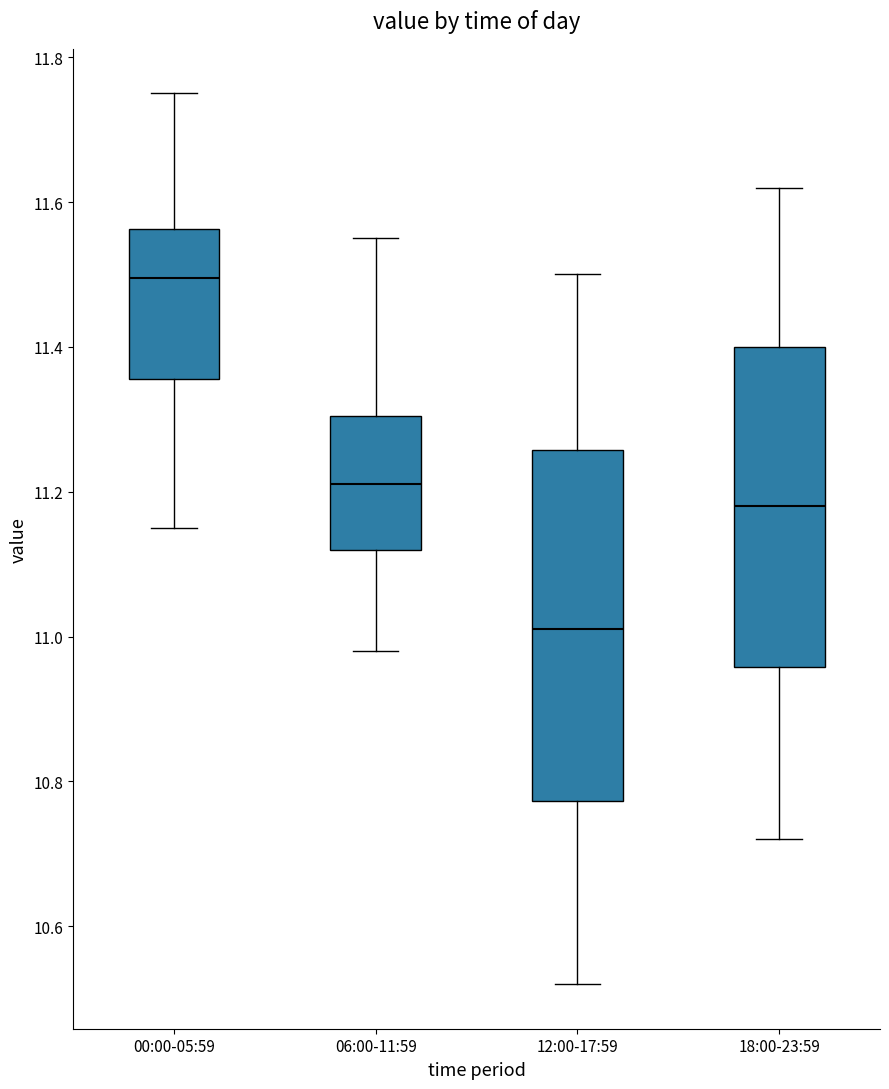

Reading left to right, read every box against the y-axis: the position of its median line, the range the box covers, and the ends of its whiskers. The values are not printed on the chart, so give them approximately, as read against the axis.

00:00-05:59: median 11.50, box 11.36 to 11.56, whiskers 11.16 to 11.76
06:00-11:59: median 11.22, box 11.12 to 11.30, whiskers 10.98 to 11.56
12:00-17:59: median 11.02, box 10.78 to 11.26, whiskers 10.52 to 11.50
18:00-23:59: median 11.18, box 10.96 to 11.40, whiskers 10.72 to 11.62